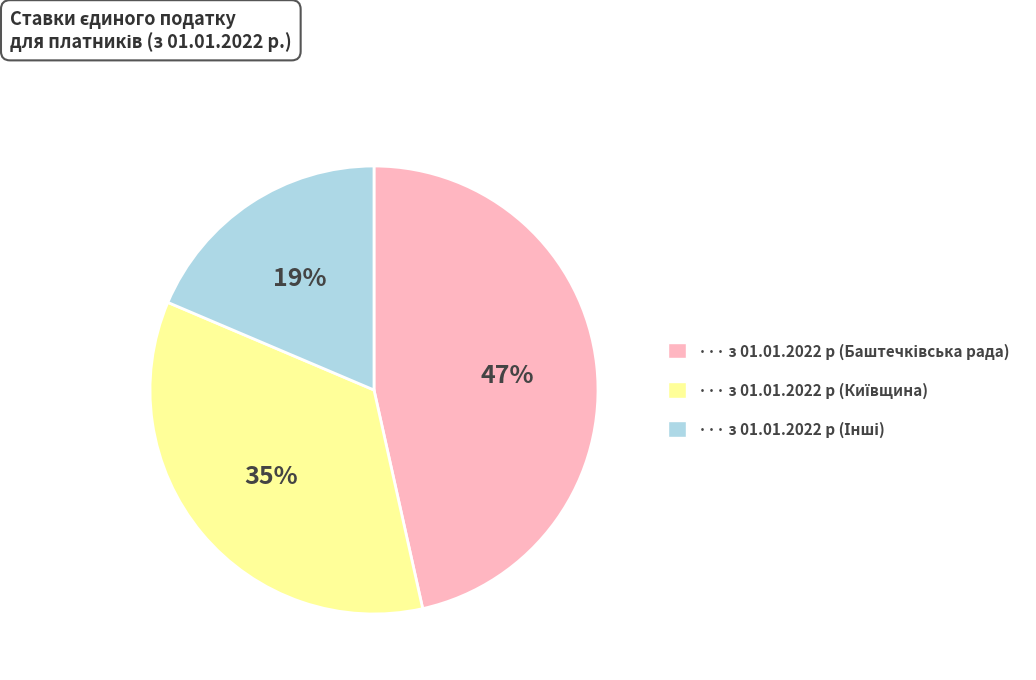

To the nearest percent, what is the average slice percentage?

33%